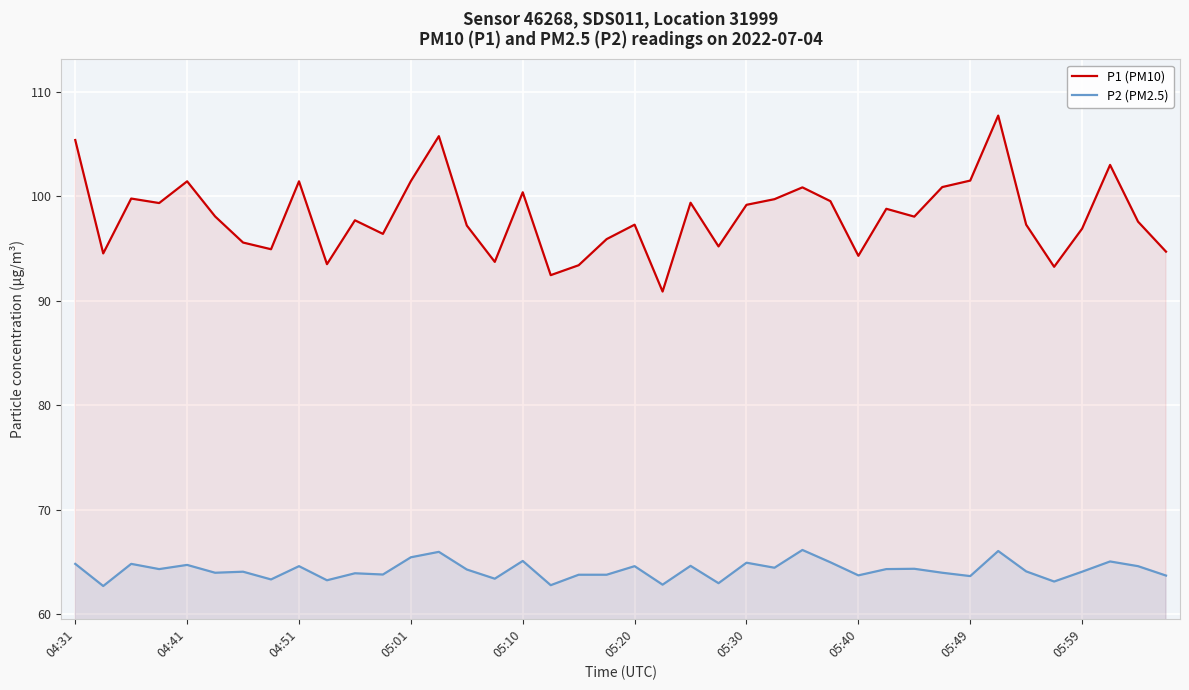

Which series has the largest total across all categories?

P1 (PM10)